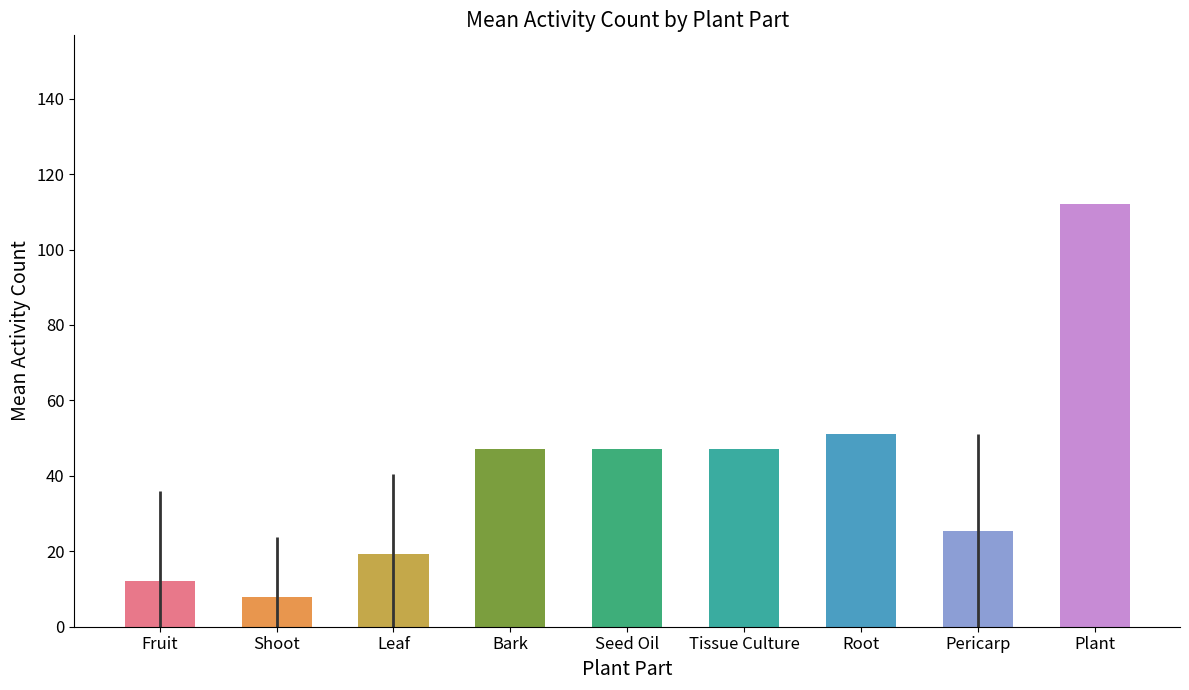

Reading left to right, transcribe all the data shown in this chart.

Fruit=12.0	Shoot=8.0	Leaf=19.2	Bark=47.0	Seed Oil=47.0	Tissue Culture=47.0	Root=51.0	Pericarp=25.5	Plant=112.0